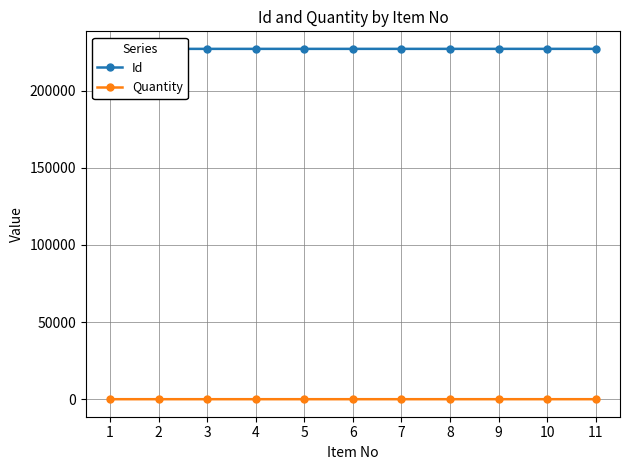

Which category has the lowest value across all series?

1